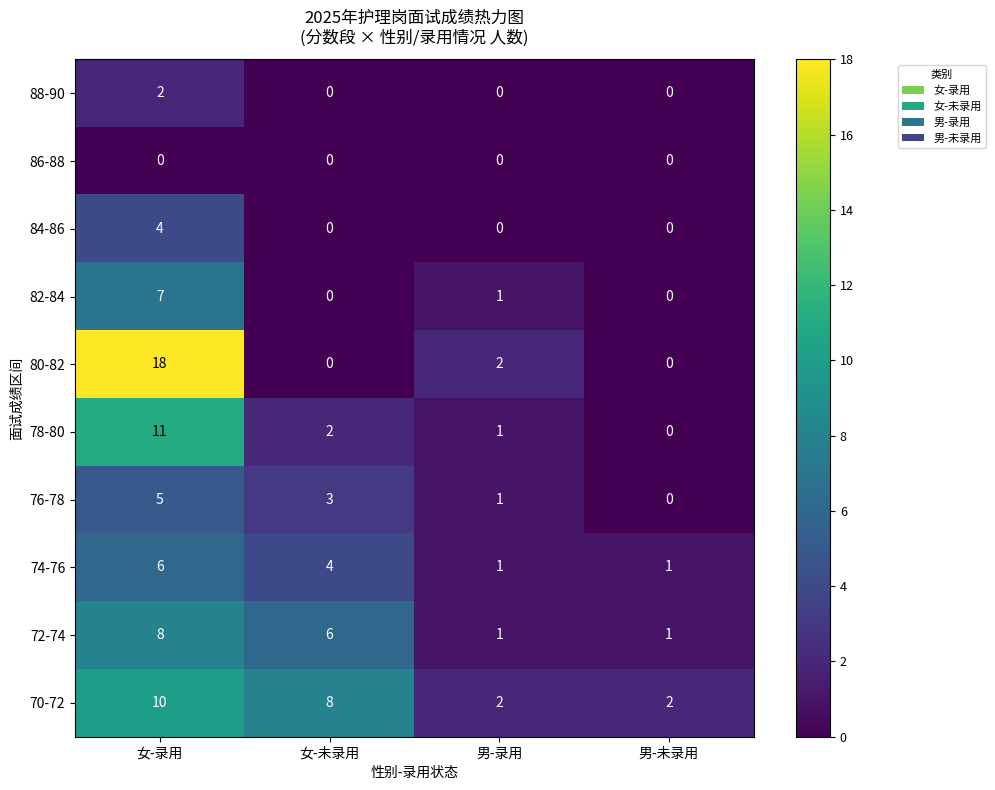

How many categories are shown in the chart?

4